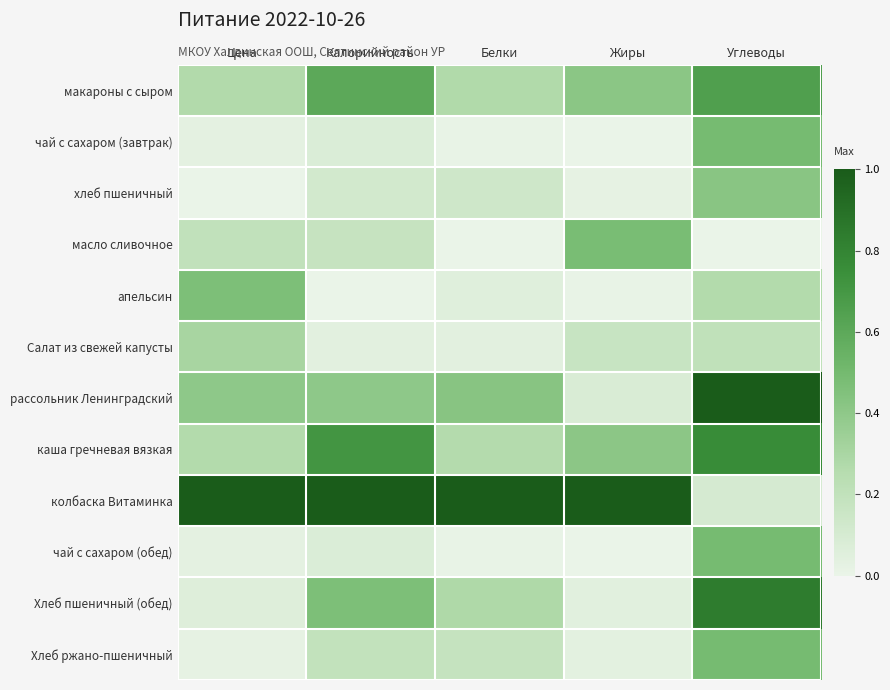

Which has a higher value, Жиры or Углеводы?

Углеводы